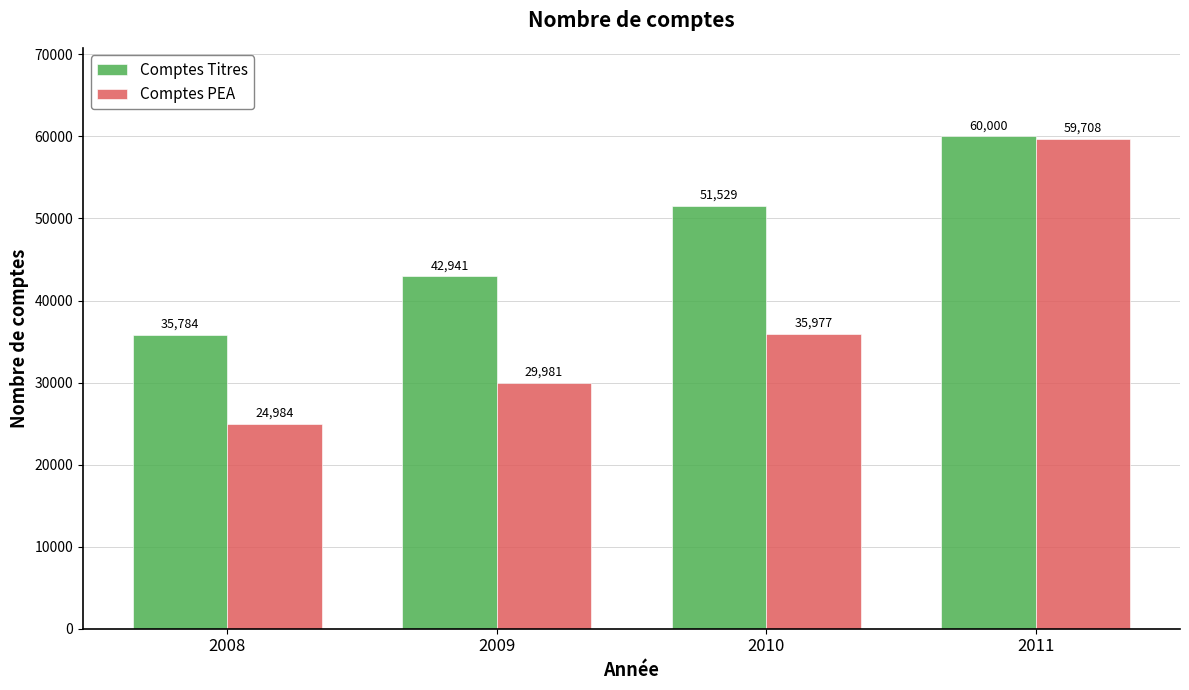

At which category does the chart reach its peak across all series?

2011